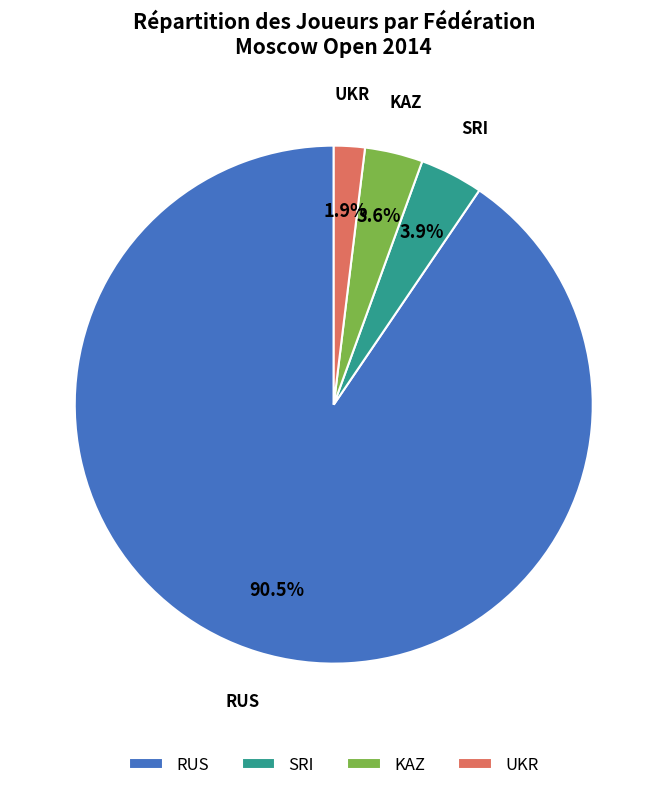

What is the smallest slice in the pie chart?

UKR